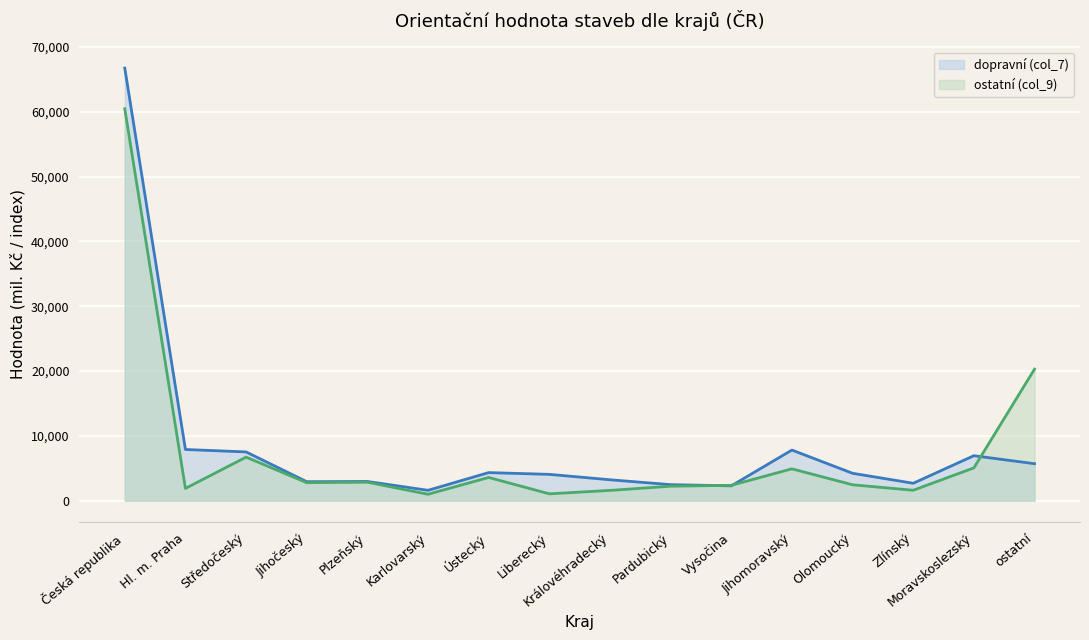

How many values in the dopravní (col_7) series exceed 4232?

7